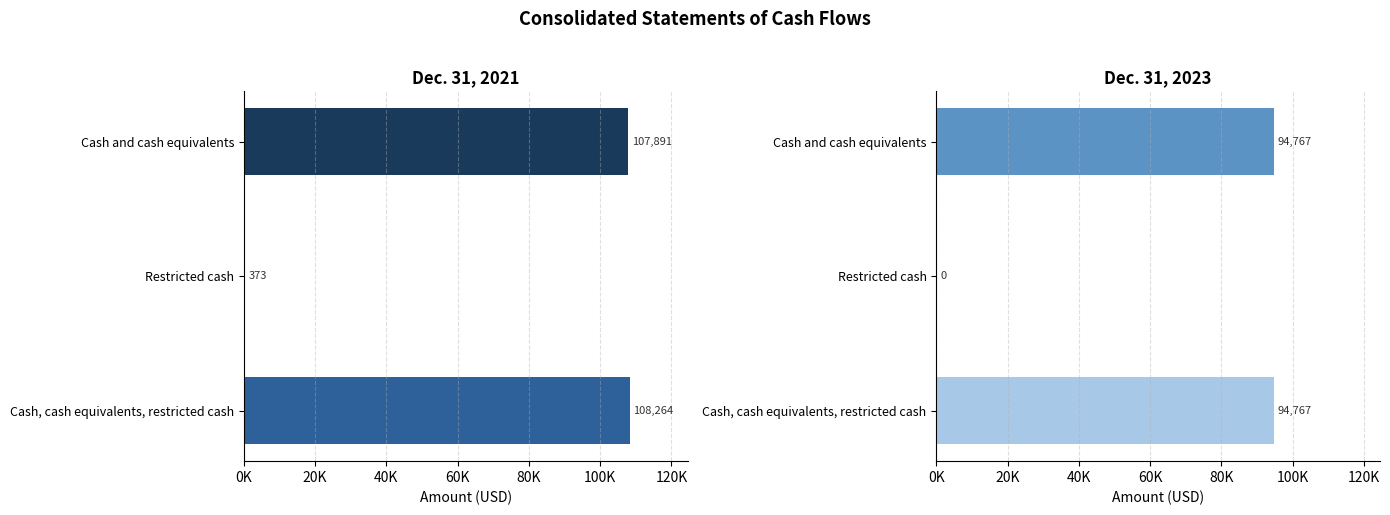

True or false: Dec. 31, 2021 has a value of 153410 at Cash, cash equivalents, restricted cash.

False